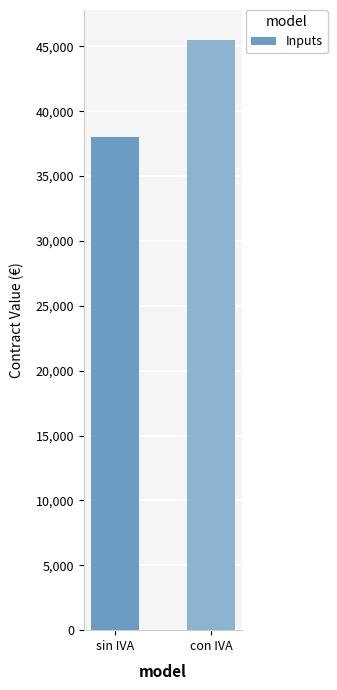

What is the label of the 2nd bar from the right?

sin IVA